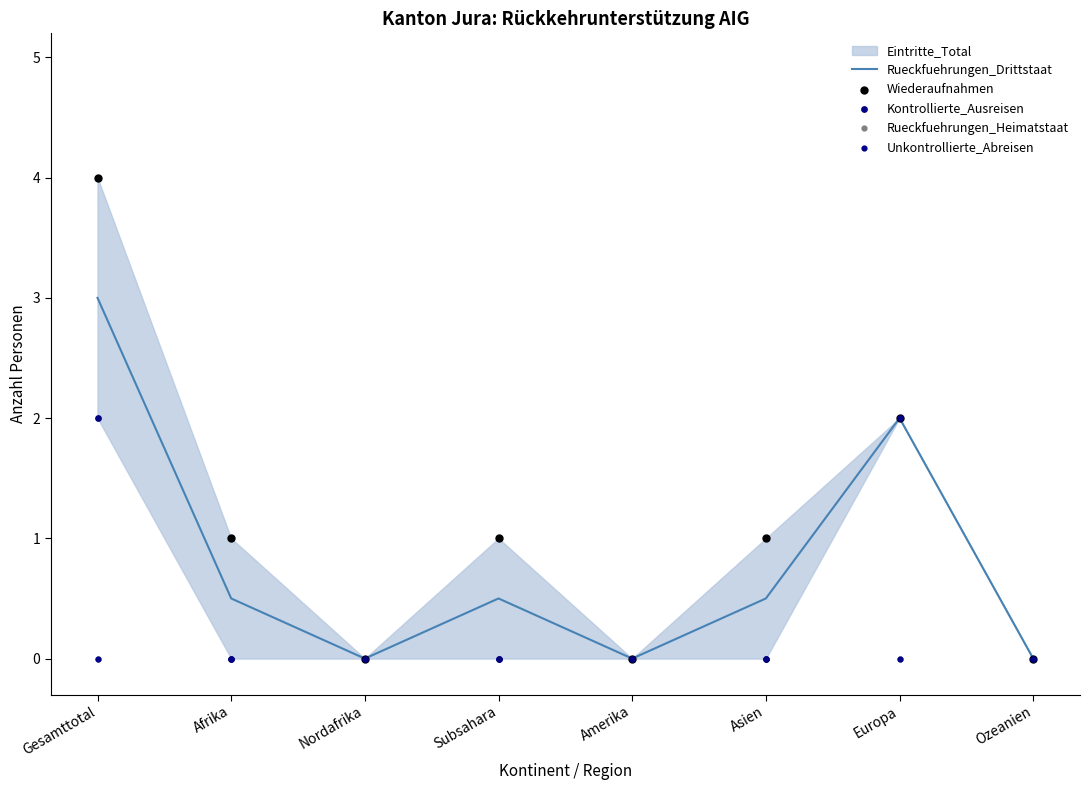

Is the value of Rueckfuehrungen_Drittstaat at Asien greater than the value of Unkontrollierte_Abreisen at Nordafrika?

Yes